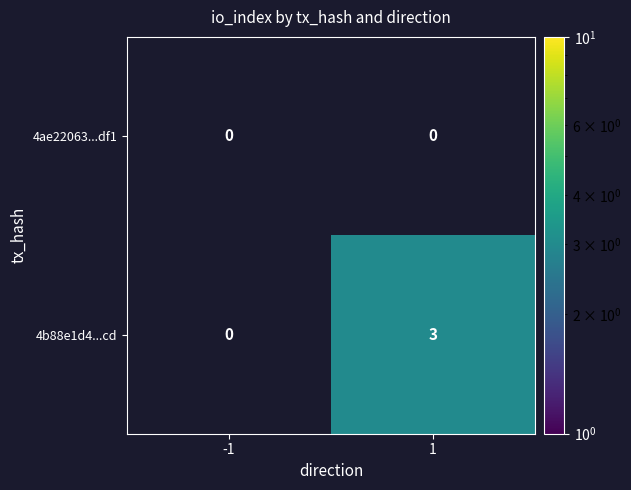

Is it true that 4b88e1d4...cd equals 3 at 1?

True